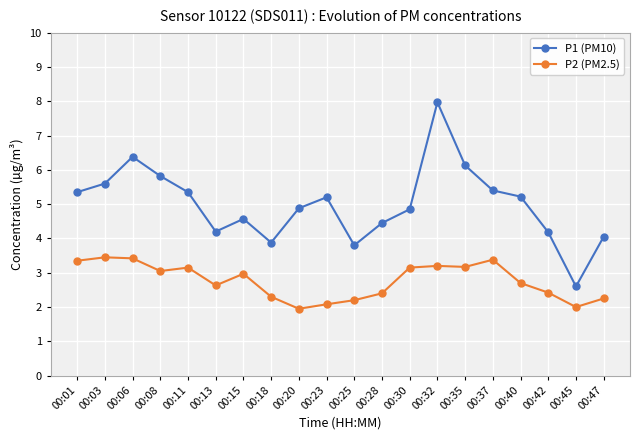

At which category does P1 (PM10) reach its first local peak?

00:06